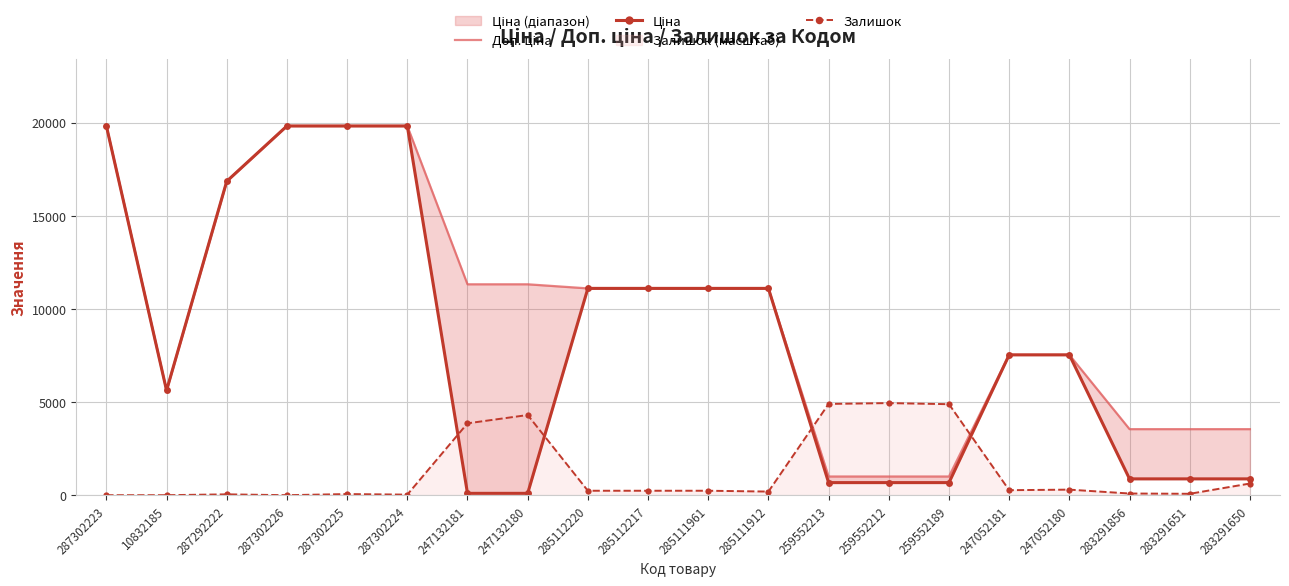

Between 247132181 and 285112217, which series saw the biggest shift?

Ціна